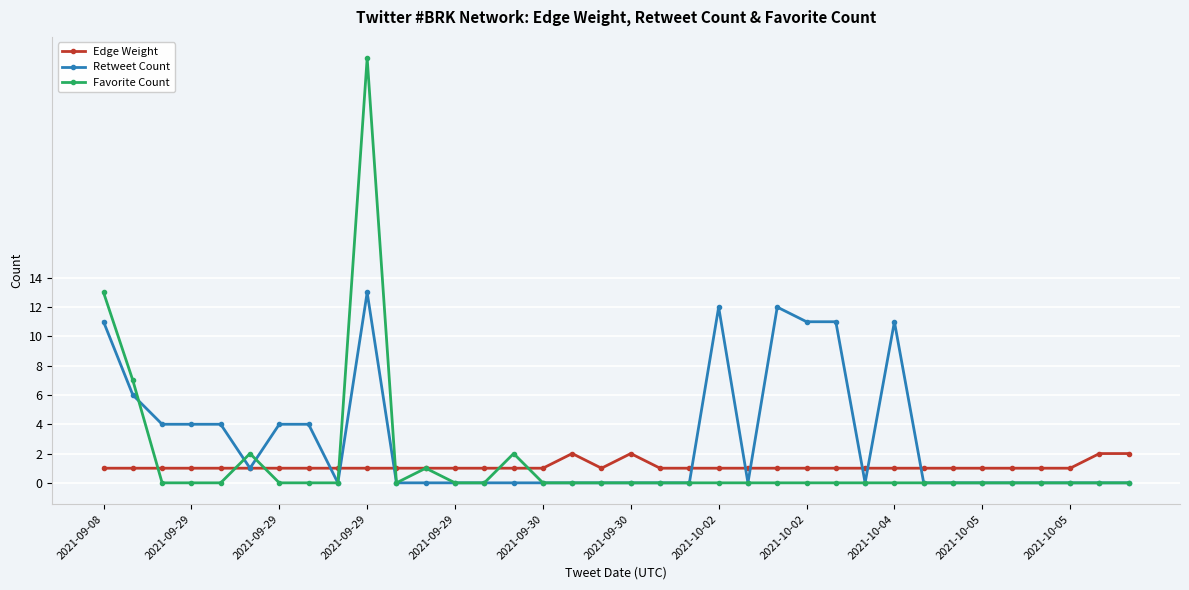

True or false: Retweet Count has more than 0 interior local peaks.

True